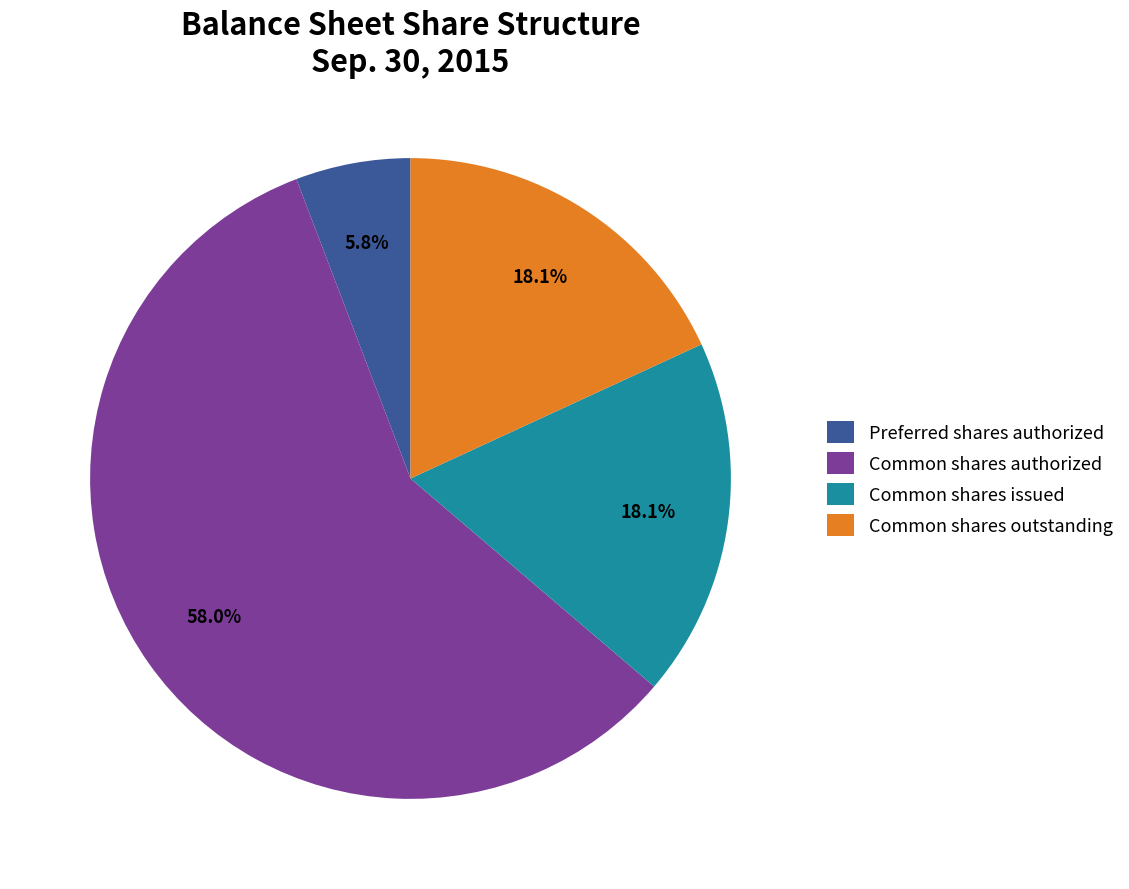

What percentage is NOT represented by Common shares outstanding?

81.9%